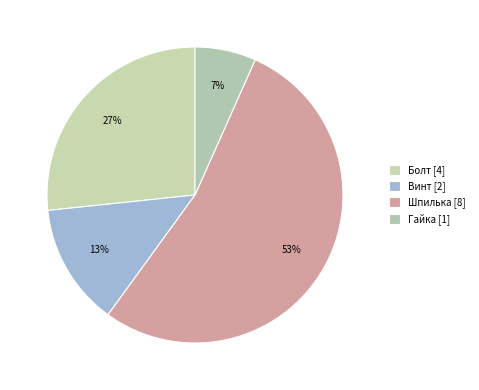

The Шпилька slice represents 40% of the pie. True or false?

False